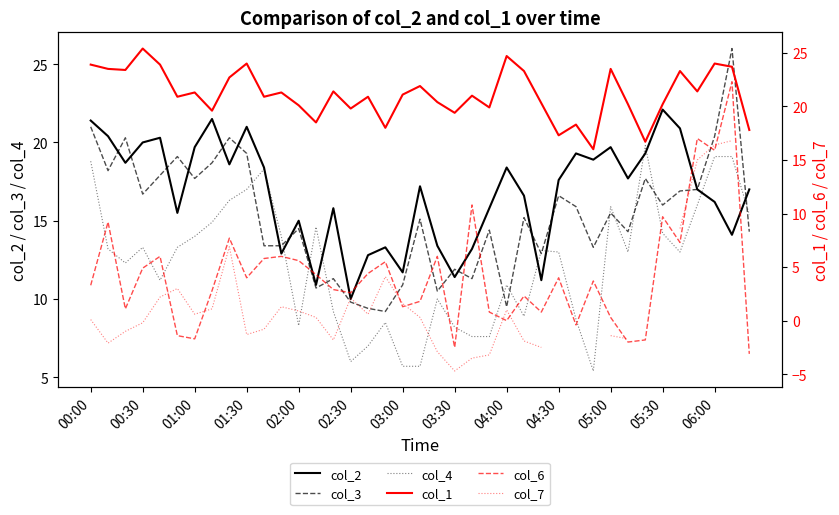

At how many categories does at least one series exceed 22?

14